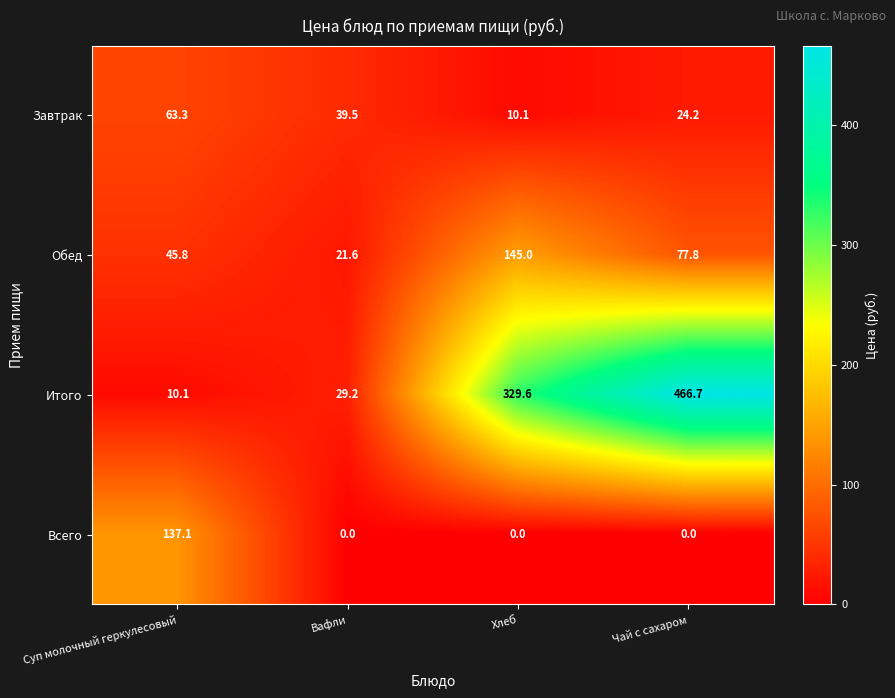

What is the sum of the Обед values at Хлеб and Суп молочный геркулесовый?

190.8